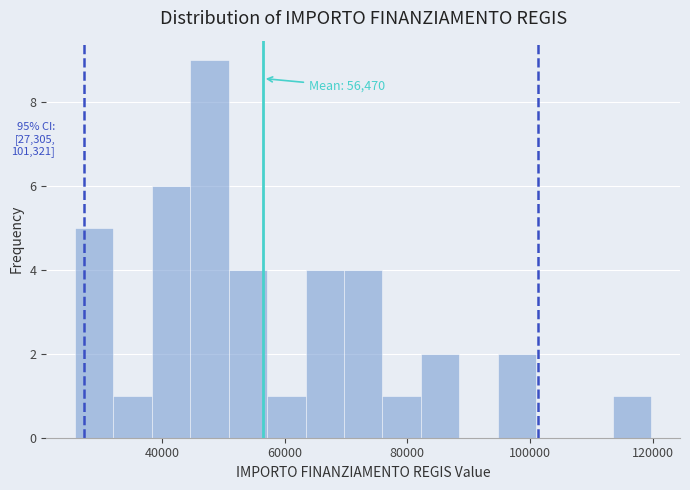

Around what value on the x-axis is the tallest bar? Give the approximate position of its centre, as read against the axis.

48000